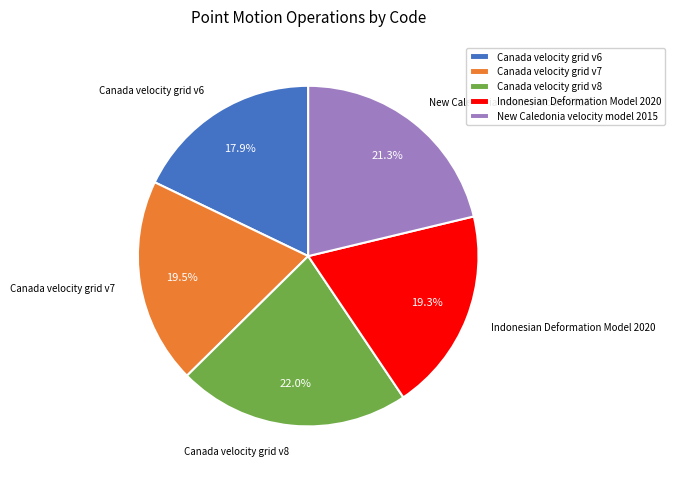

What percentage is NOT represented by New Caledonia velocity model 2015?

78.7%